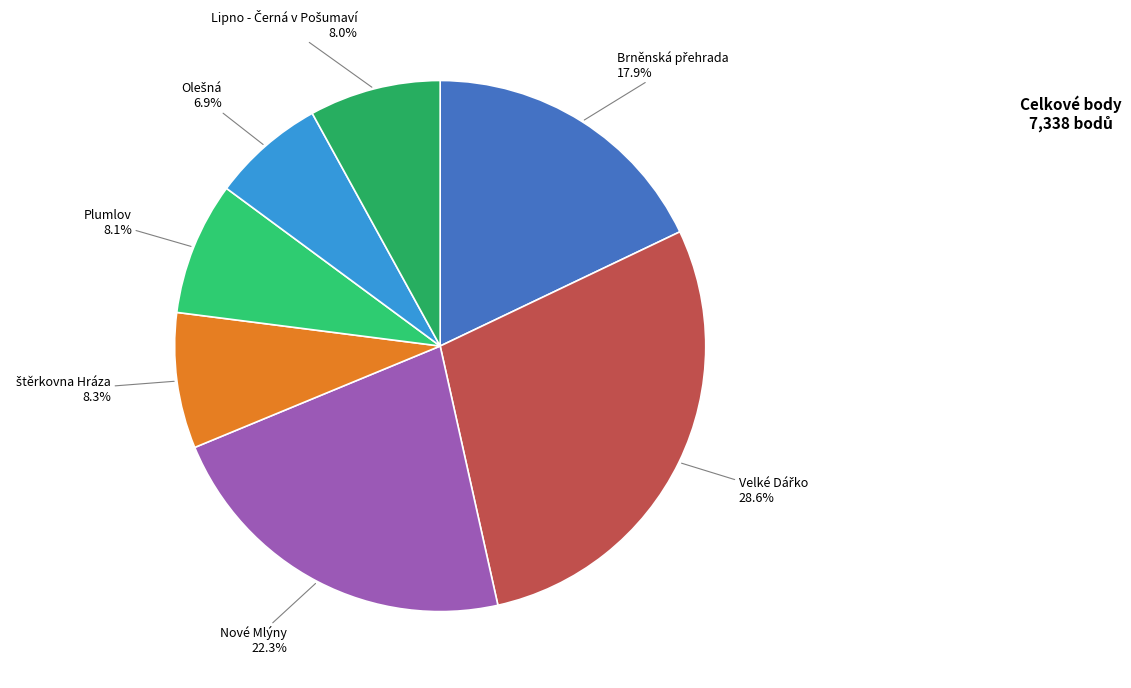

Does Plumlov represent more than half of the total?

No